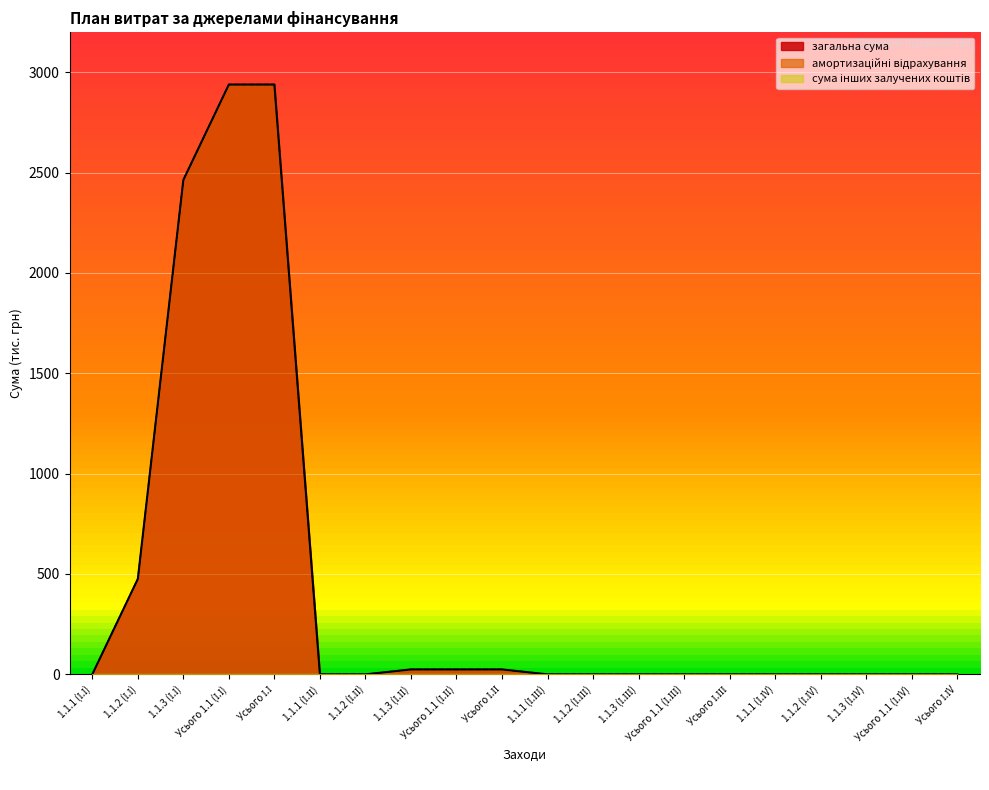

Where is загальна сума nearest to the value 1469?

1.1.2 (І.І)